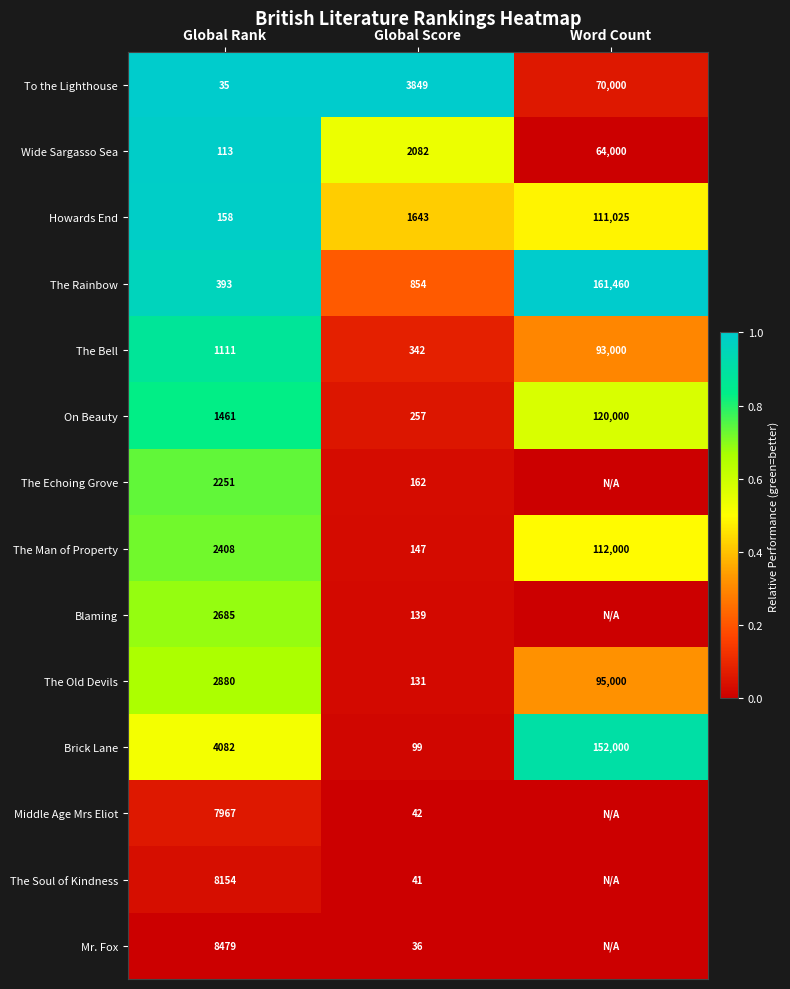

At how many categories does at least one series exceed 0?

3